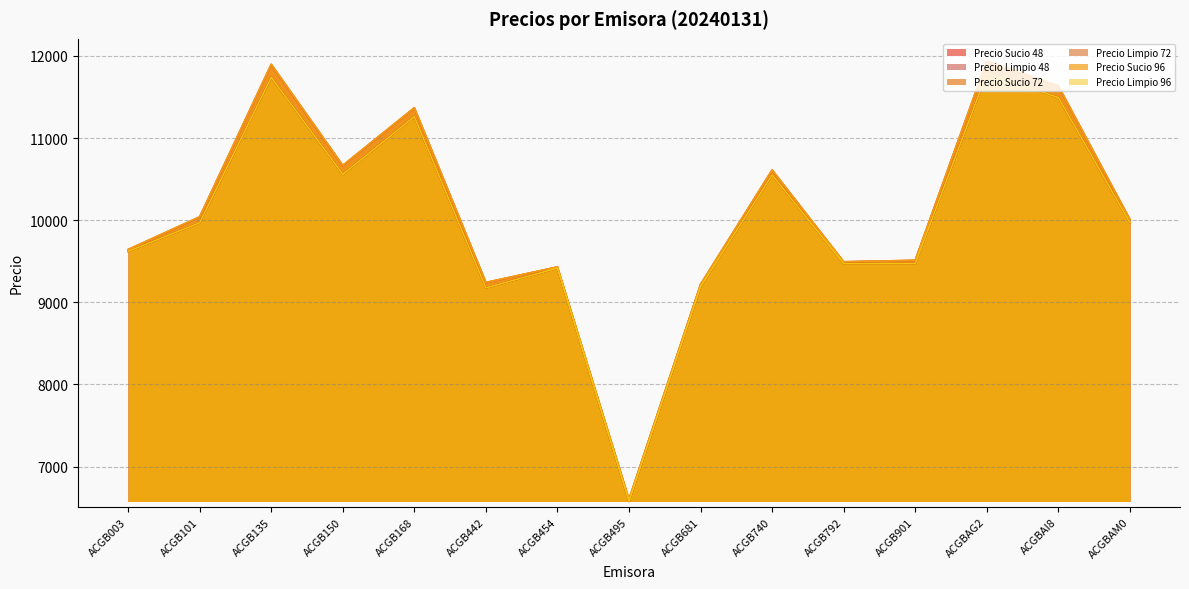

Which series has the largest range (max minus min)?

Precio Sucio 96